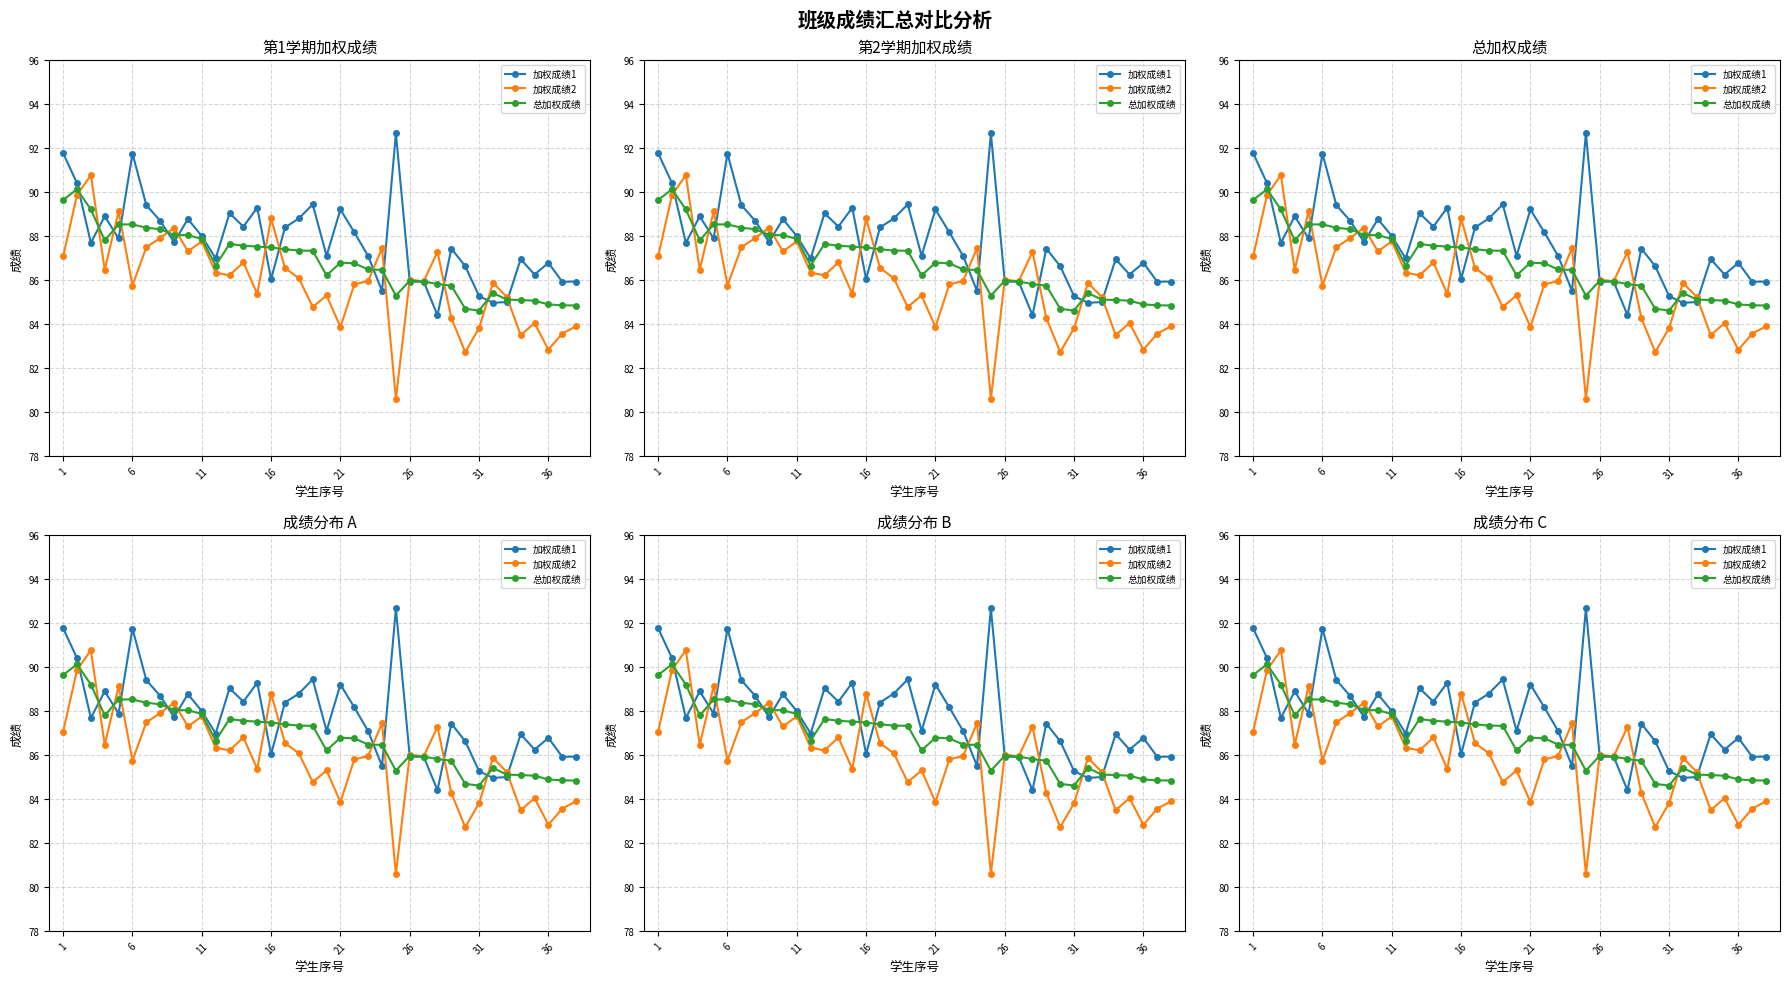

Which series has the largest total across all categories?

加权成绩1